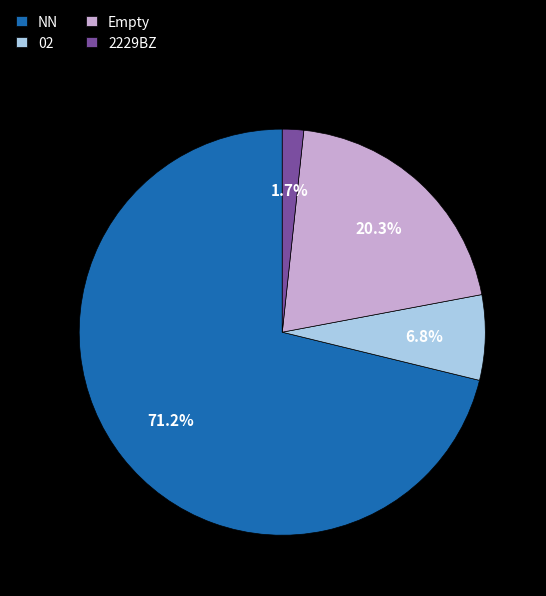

To the nearest percent, what is the average slice percentage?

25%